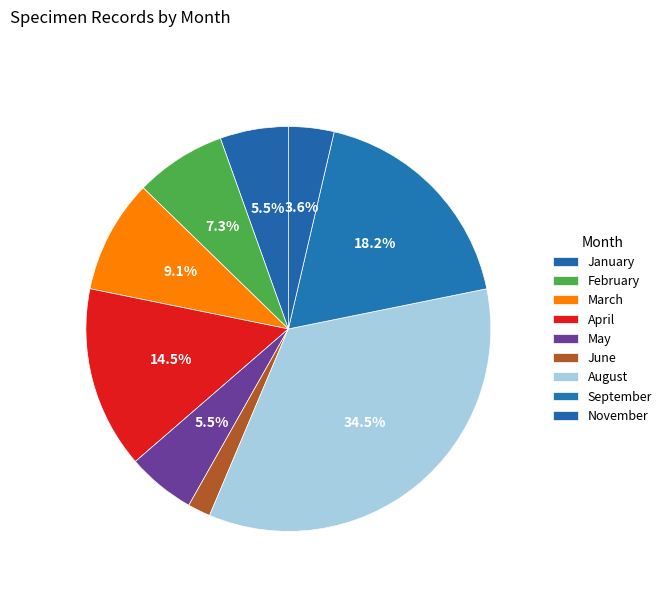

Count the number of slices in the pie.

9